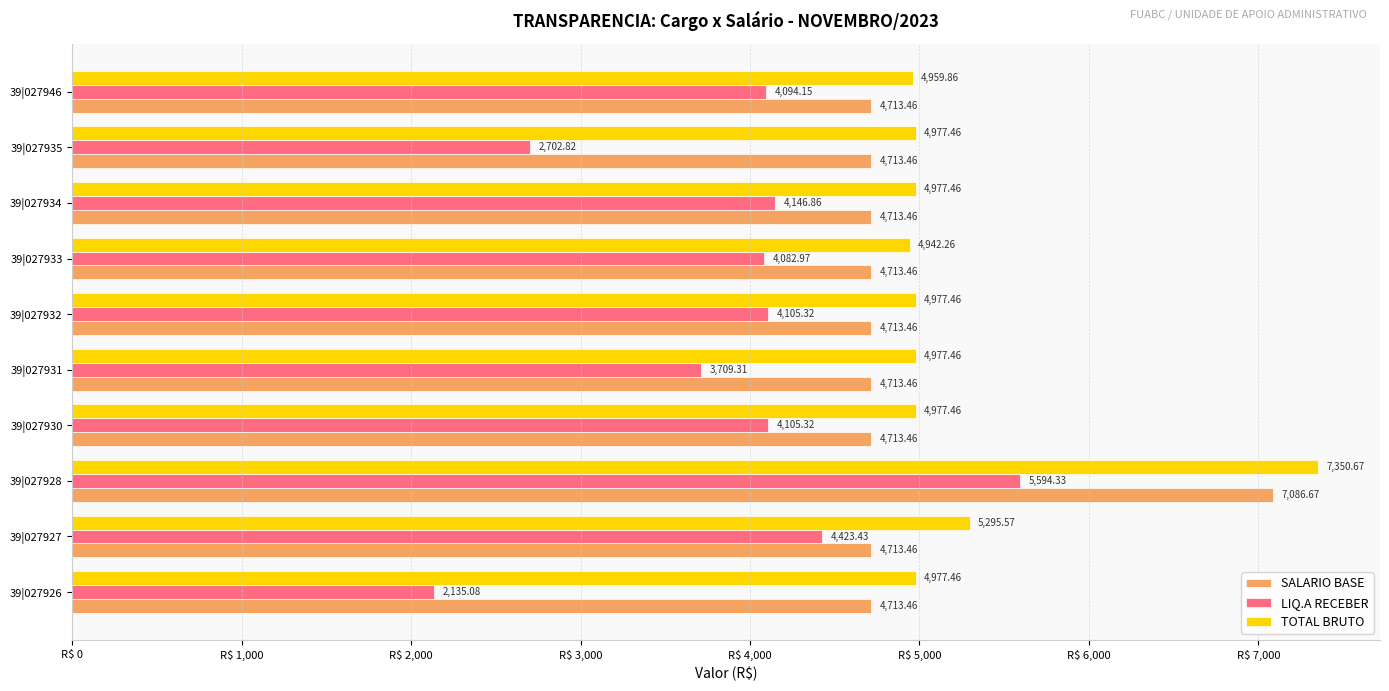

Is the value of LIQ.A RECEBER at 39|027935 greater than the value of SALARIO BASE at 39|027931?

No